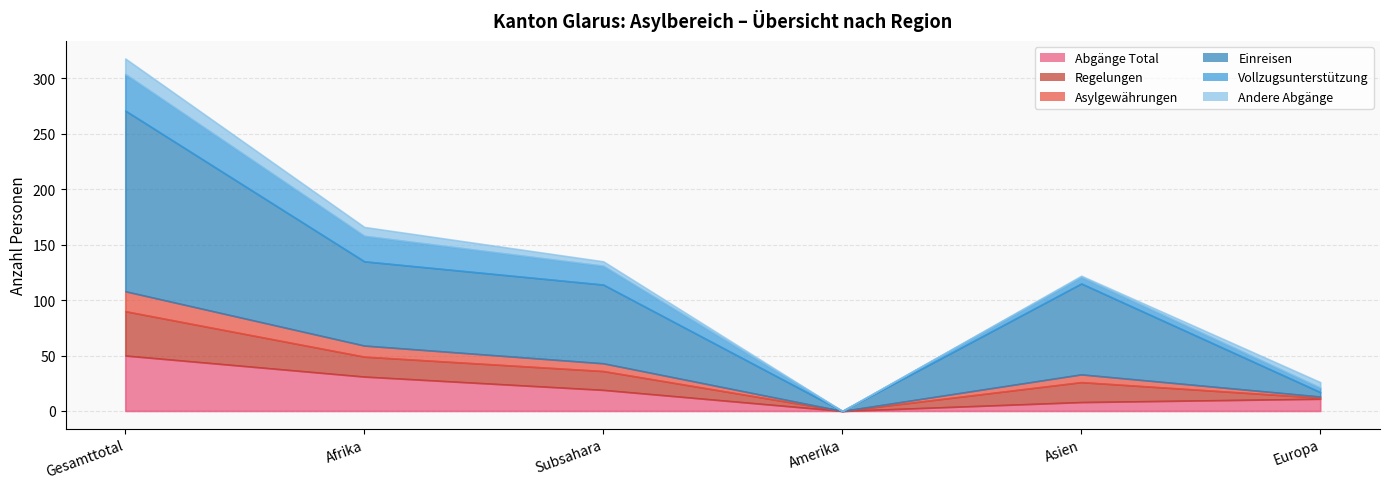

Reading right to left, extract all data points from this chart.

Abgänge Total: 11	8	0	19	31	50
Regelungen: 1	18	0	17	18	40
Asylgewährungen: 1	7	0	7	10	18
Einreisen: 4	82	0	71	76	163
Vollzugsunterstützung: 4	6	0	17	23	33
Andere Abgänge: 5	1	0	4	8	14